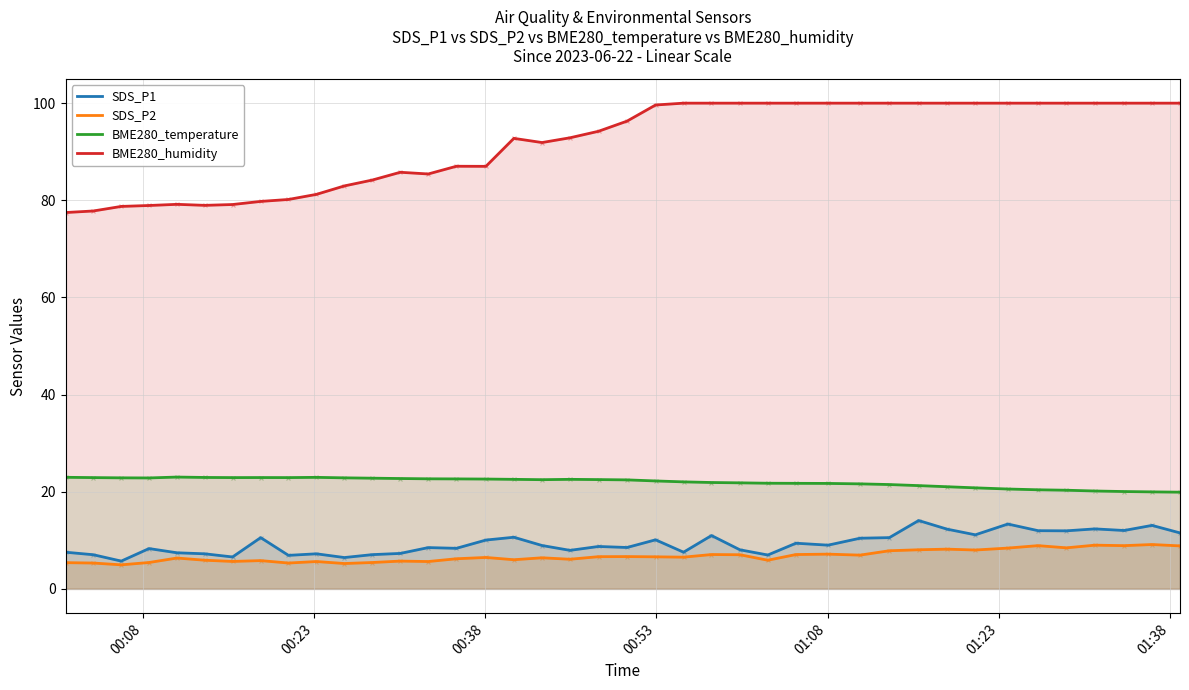

Which series has the largest total across all categories?

BME280_humidity